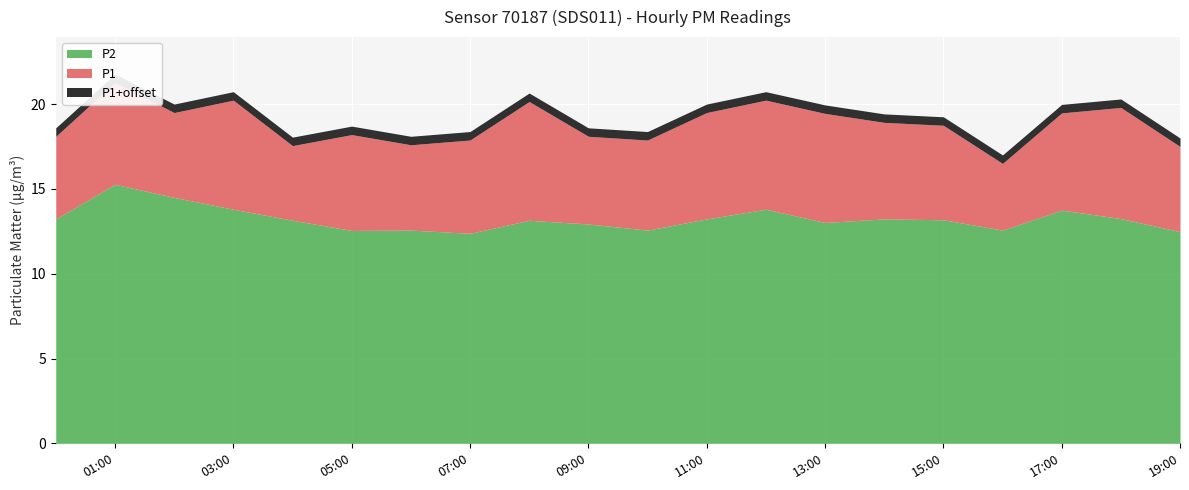

Rank the series by their average value, from highest to lowest.

P1, P2